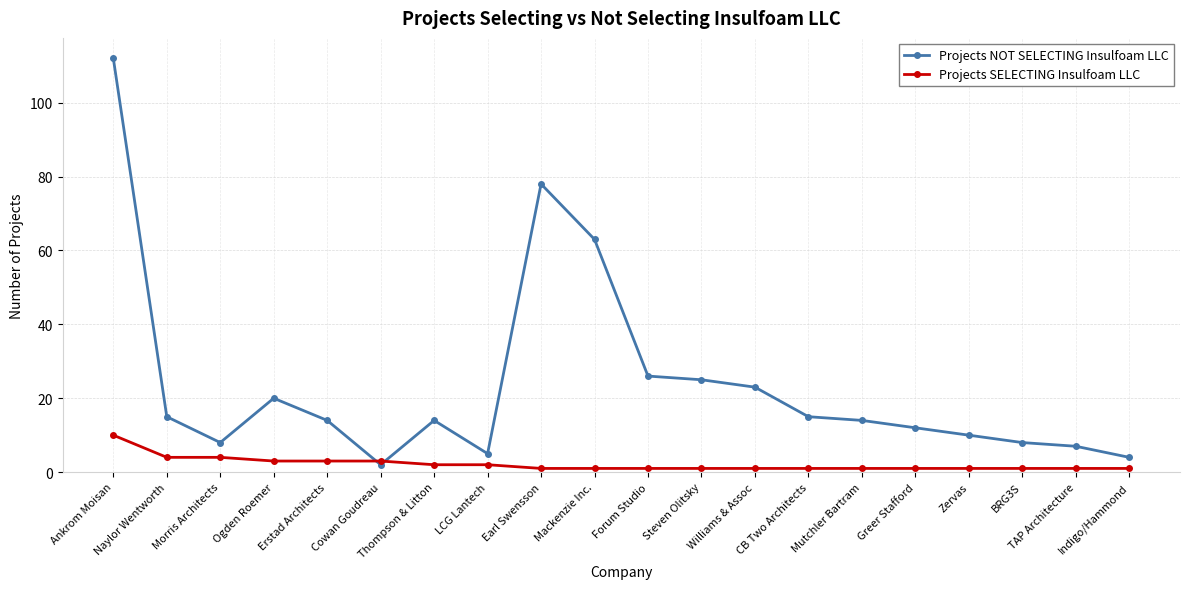

What is the difference between the Projects NOT SELECTING Insulfoam LLC values at CB Two Architects and LCG Lantech?

10